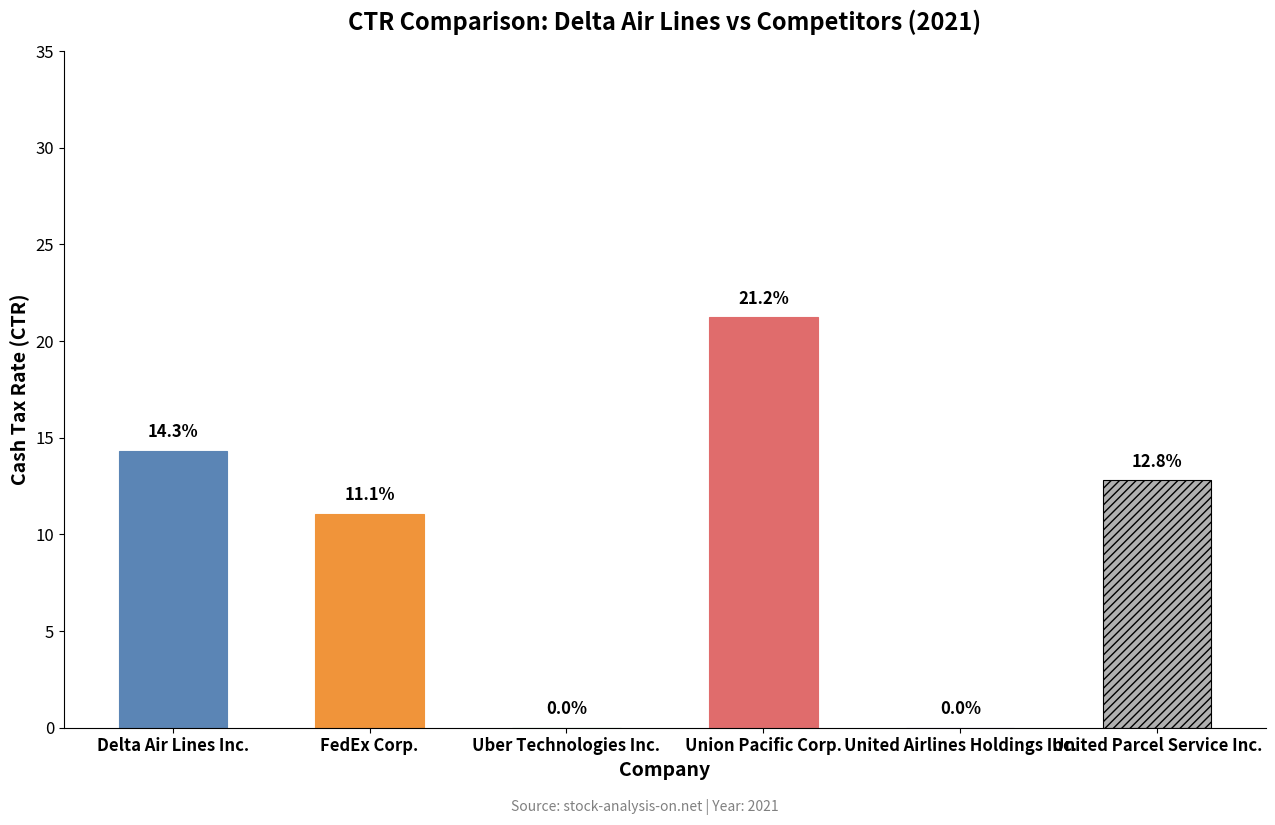

Is it true that the value at United Parcel Service Inc. is 0.0?

False